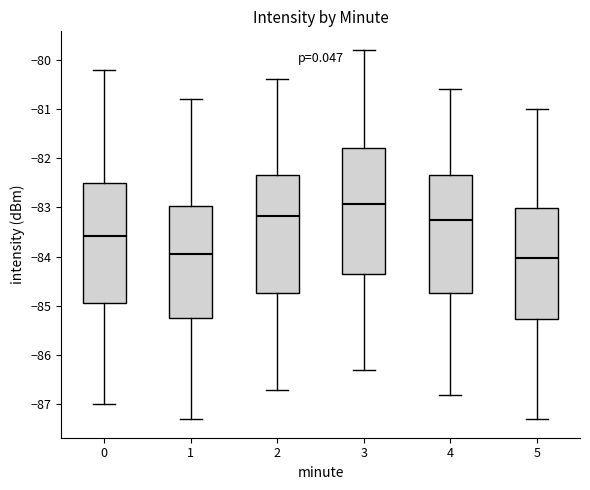

Where does the upper whisker of the box at x = 1 end on the y-axis? The values are not printed on the chart, so give them approximately, as read against the axis.

-80.8